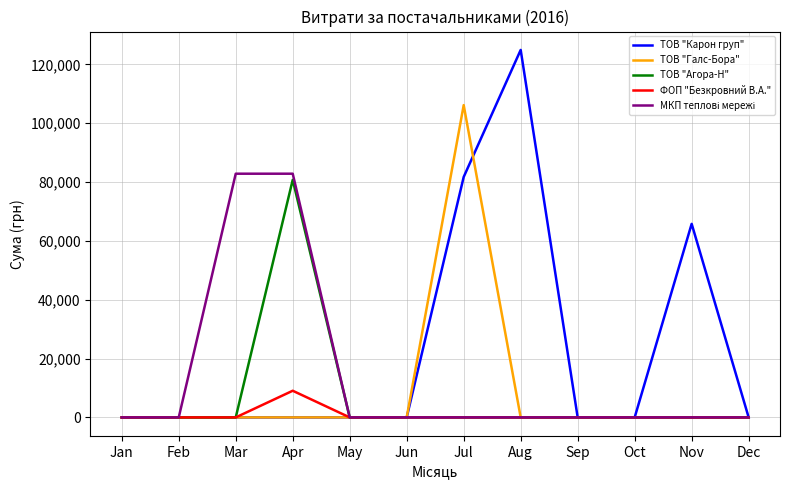

At which category is the sum across all series the highest?

Jul